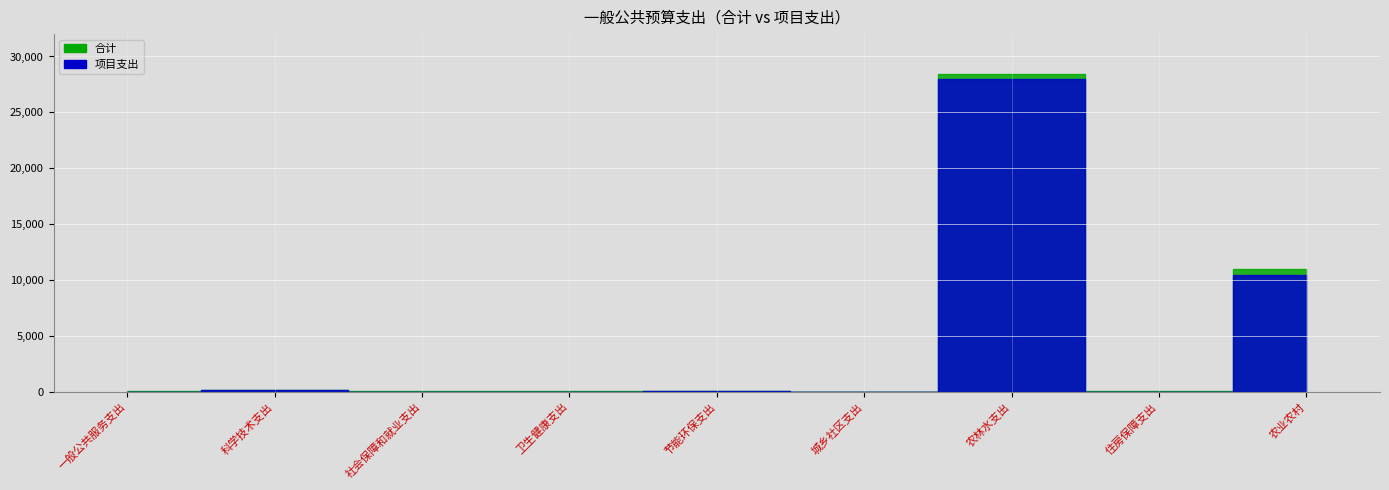

What are all the series names shown in the legend?

合计, 项目支出